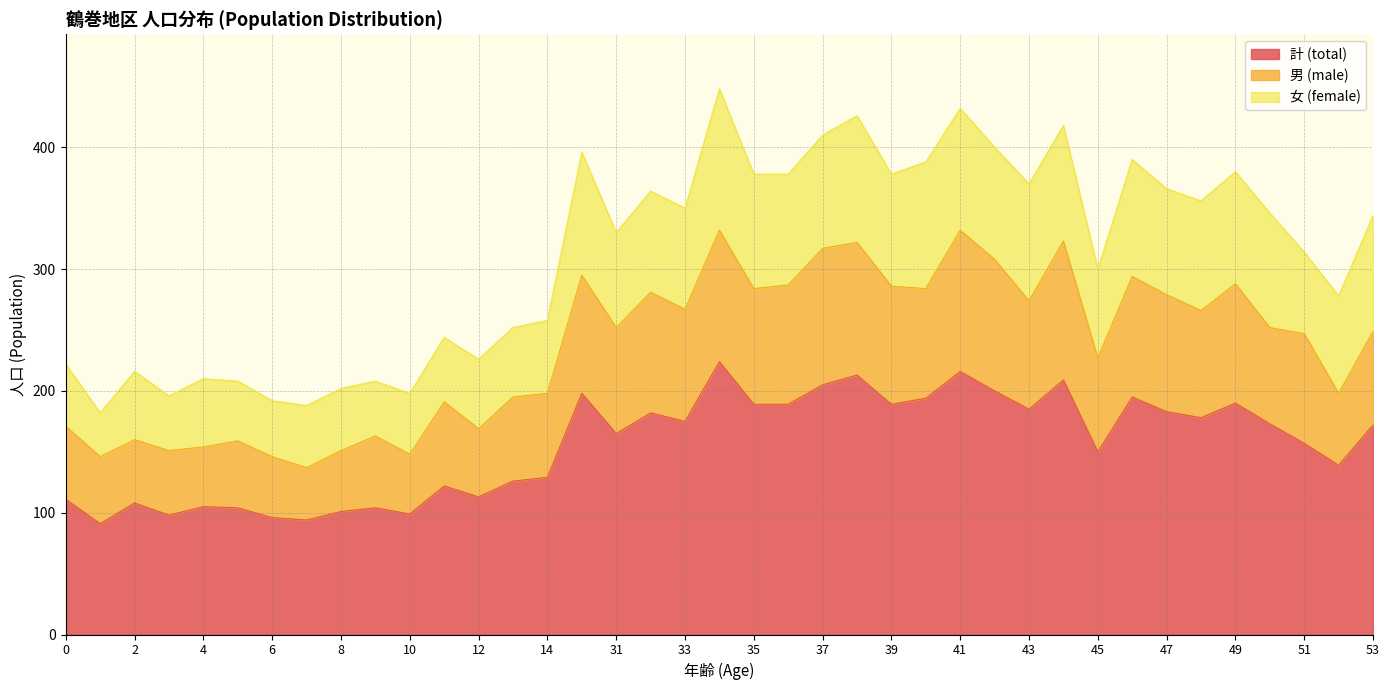

The 計 (total) series shows 205 at 37. True or false?

True